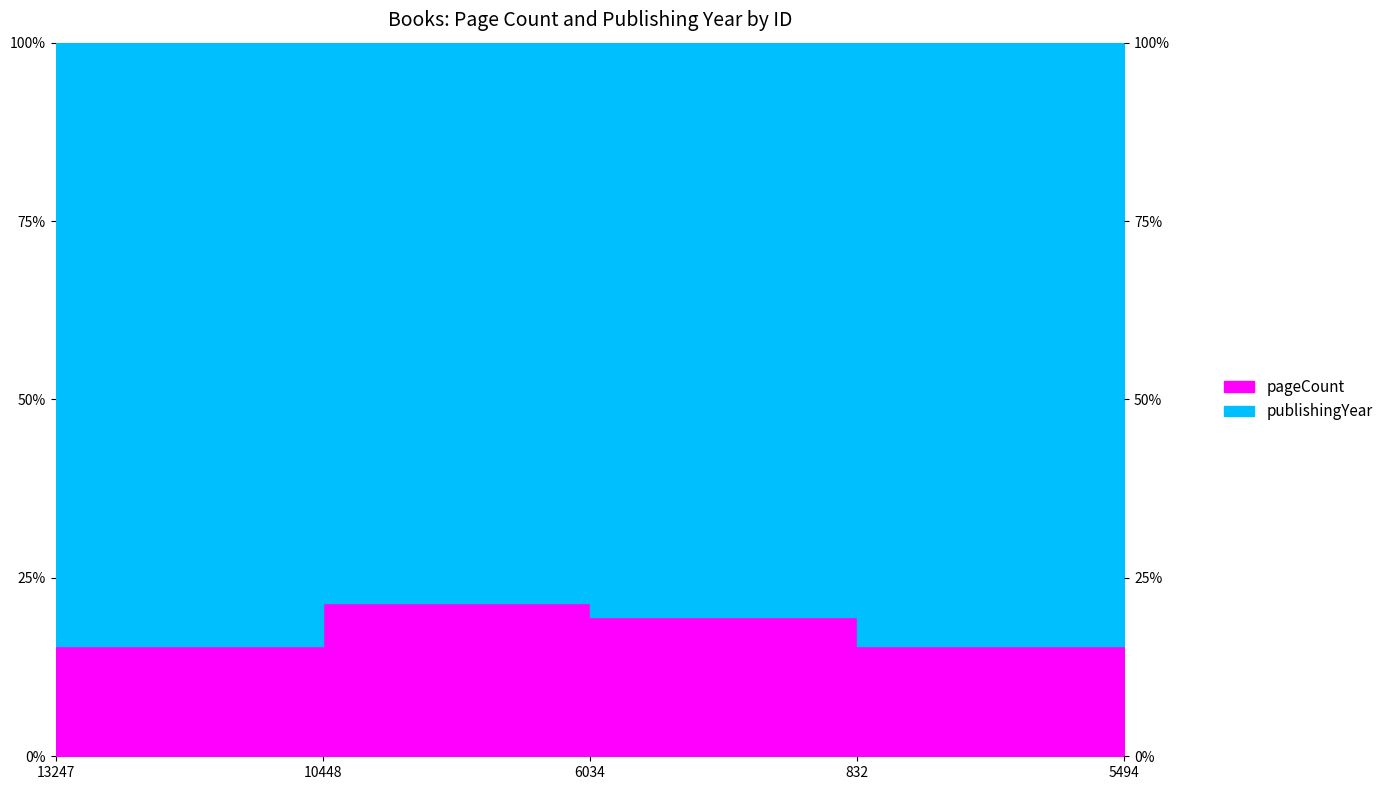

How many data points does each series have?

5